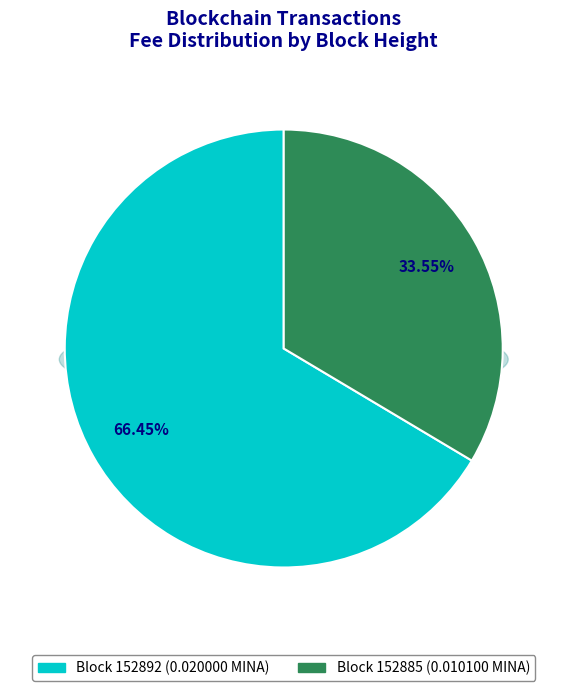

Is there any slice that represents more than half of the pie?

Yes